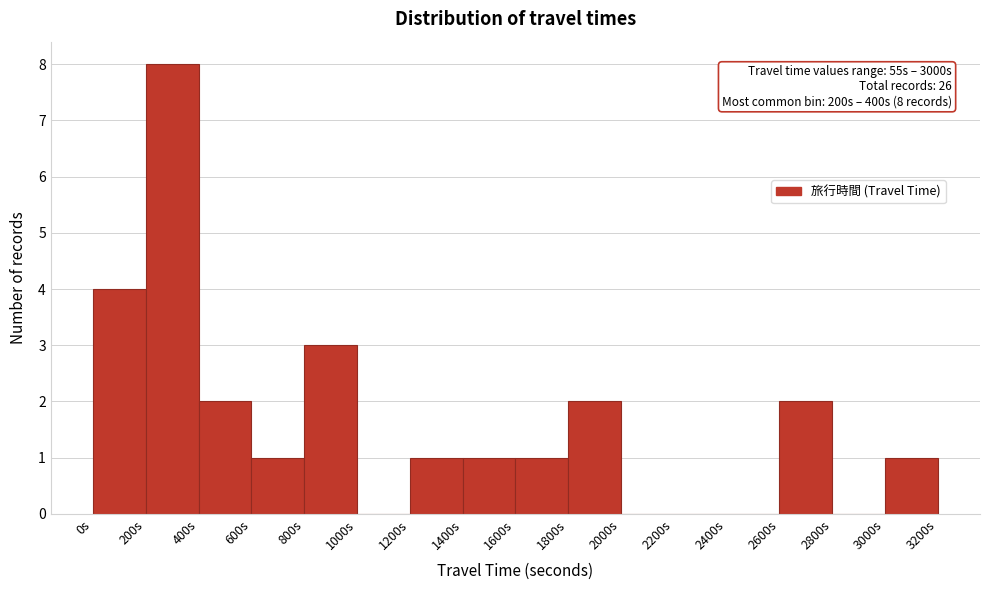

Which range on the x-axis has the tallest bar?

200 to 400